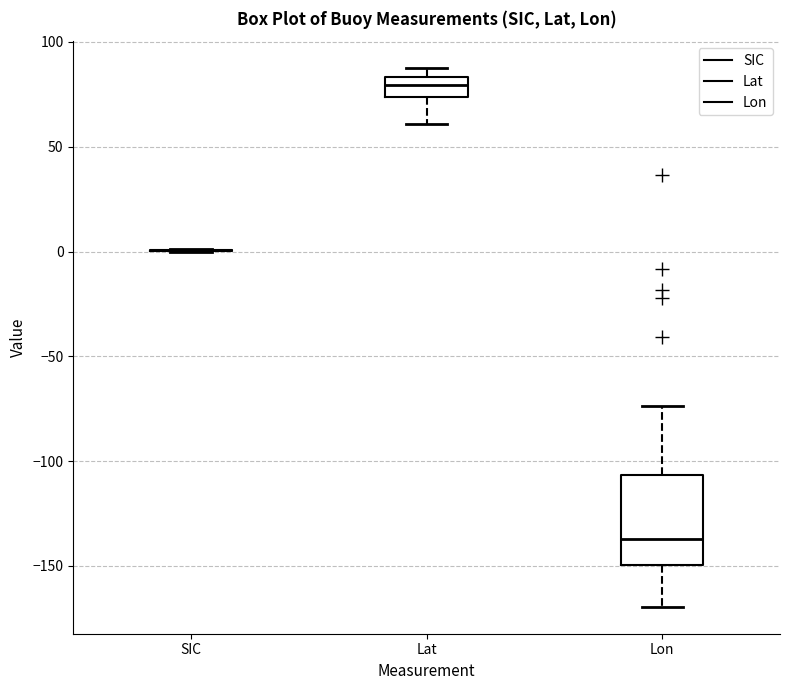

Reading left to right, read every box against the y-axis: the position of its median line, the range the box covers, and the ends of its whiskers. The values are not printed on the chart, so give them approximately, as read against the axis.

SIC: box collapsed to a line at 0, whiskers 0 to 0
Lat: median 80, box 75 to 85, whiskers 60 to 90
Lon: median -135, box -150 to -105, whiskers -170 to -75